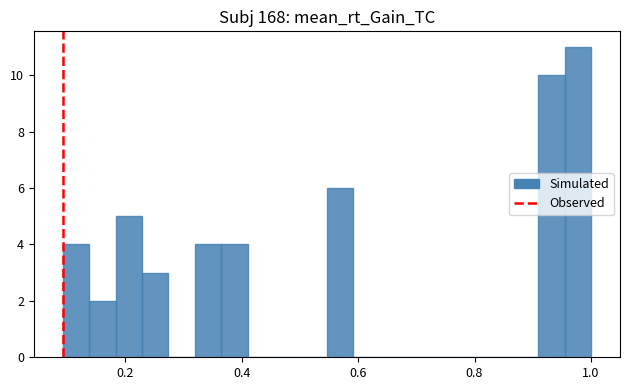

Around what value on the x-axis is the tallest bar? Give the approximate position of its centre, as read against the axis.

0.98